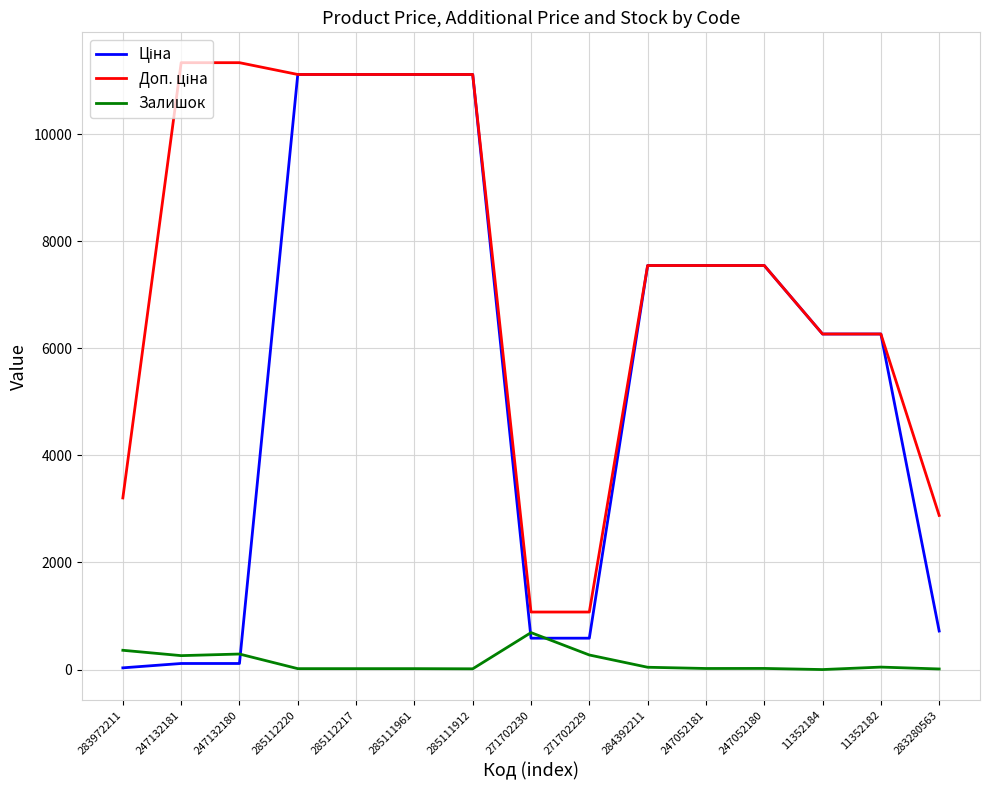

What is the total value across all series at 271702229?

1932.4